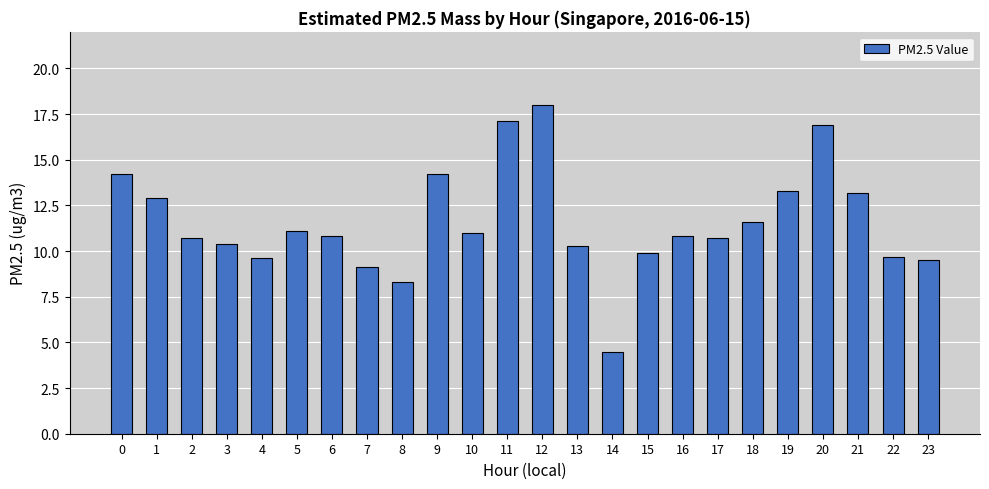

How many data points are above 10?

17